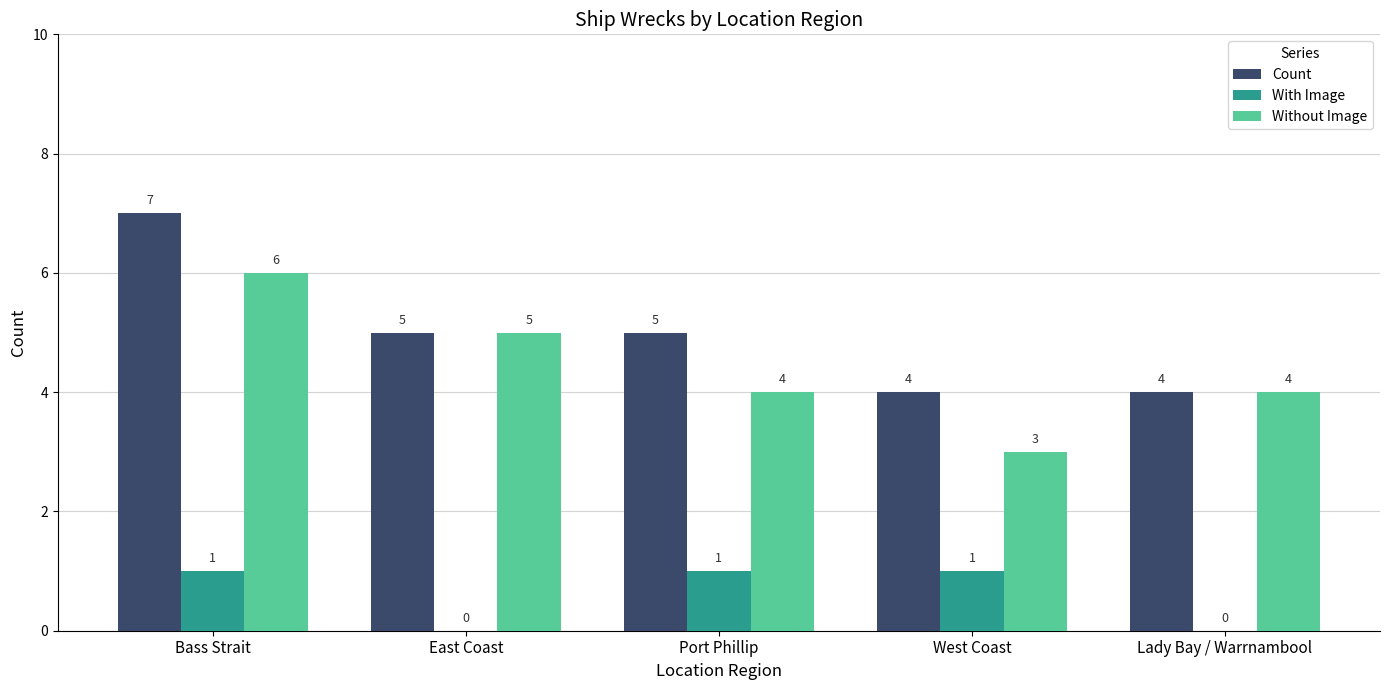

Which category has the highest value in the Count series?

Bass Strait